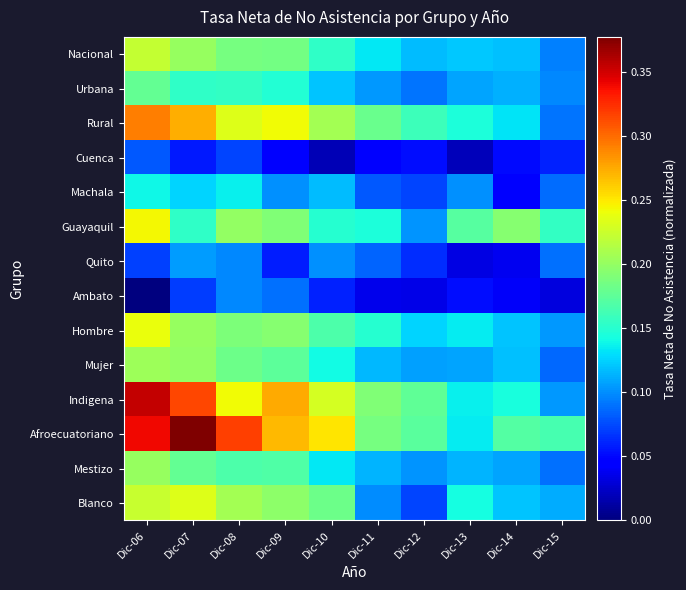

What is the total value across all series at Dic-06?

2.8